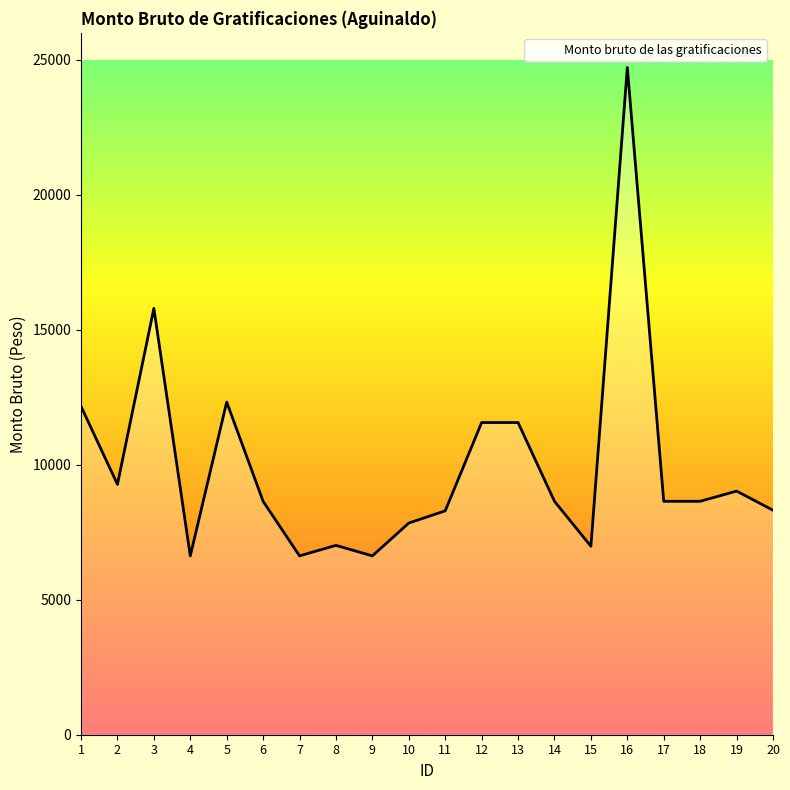

Where is the first local minimum?

2